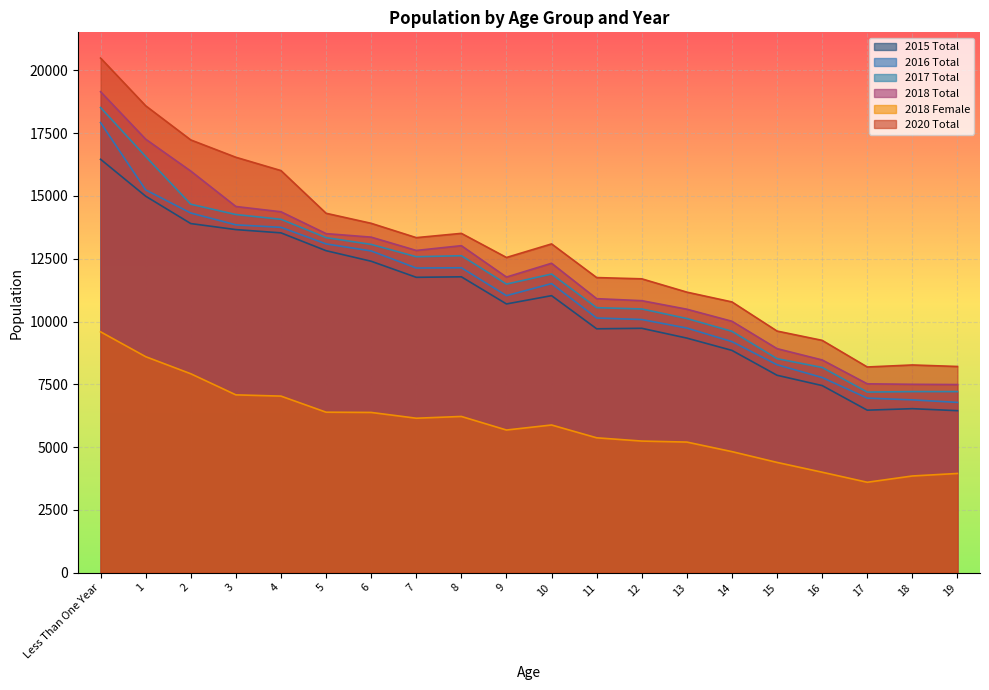

Reading left to right, list all the values displayed in this chart.

2015 Total: 16460	14990	13900	13660	13530	12820	12400	11760	11780	10700	11030	9710	9730	9340	8850	7860	7450	6470	6530	6450
2016 Total: 17920	15240	14320	13850	13750	13090	12810	12130	12140	11030	11510	10140	10080	9740	9200	8280	7770	6950	6880	6780
2017 Total: 18520	16570	14670	14260	14070	13340	13070	12580	12620	11490	11890	10550	10500	10120	9610	8520	8170	7190	7210	7210
2018 Total: 19150	17260	15990	14580	14370	13500	13360	12830	13020	11770	12320	10910	10830	10490	10010	8920	8470	7520	7500	7490
2018 Female: 9590	8600	7920	7080	7030	6390	6380	6150	6220	5680	5880	5370	5240	5200	4820	4390	4000	3600	3850	3950
2020 Total: 20490	18590	17230	16540	16010	14310	13910	13340	13510	12550	13090	11750	11700	11170	10780	9620	9250	8190	8270	8210